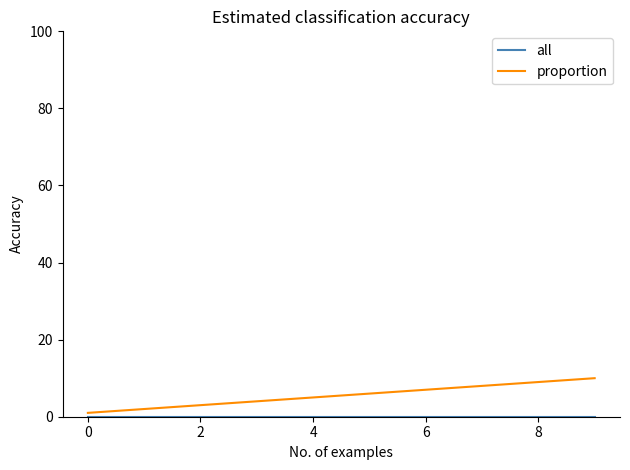

How many lines are shown in the chart?

2